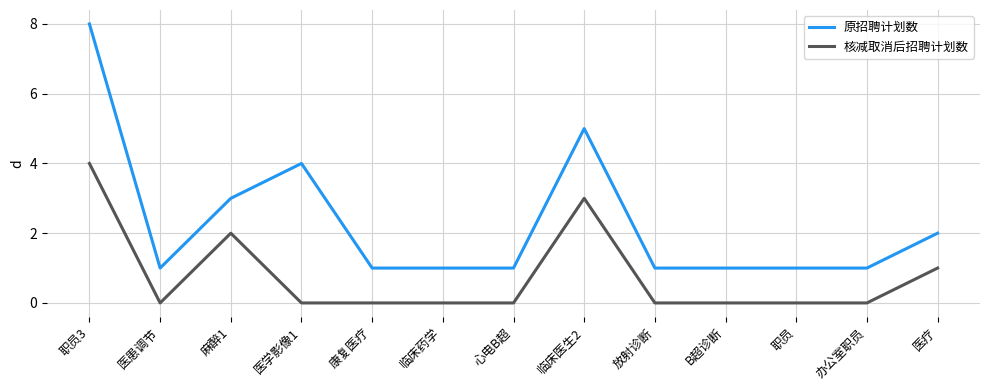

List the series in order of their overall mean, highest first.

原招聘计划数, 核减取消后招聘计划数